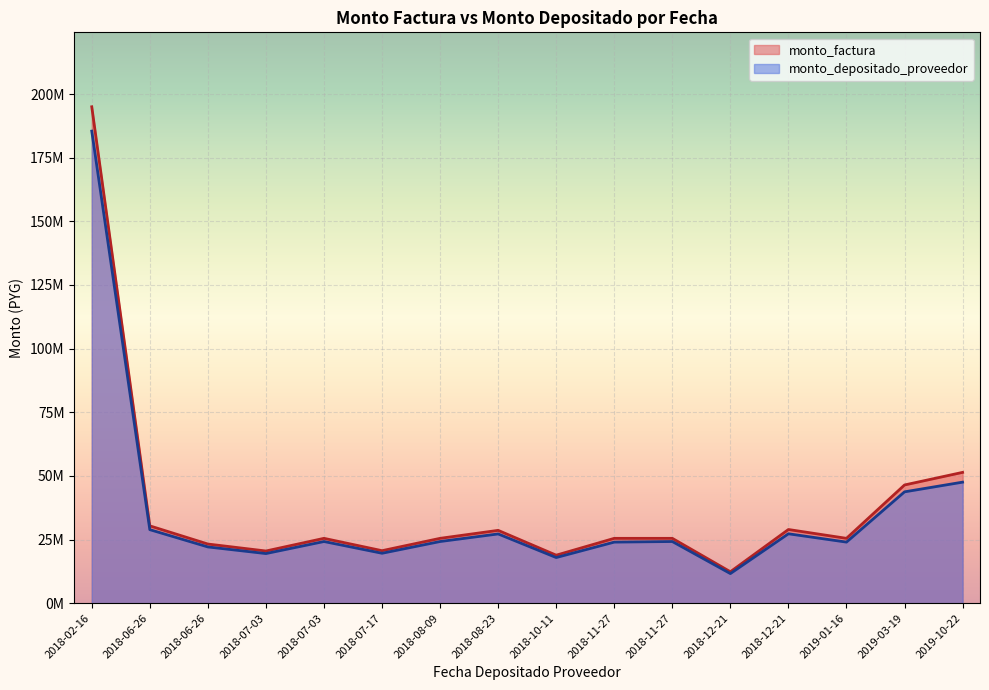

Does the chart display data point markers on the line(s)?

No